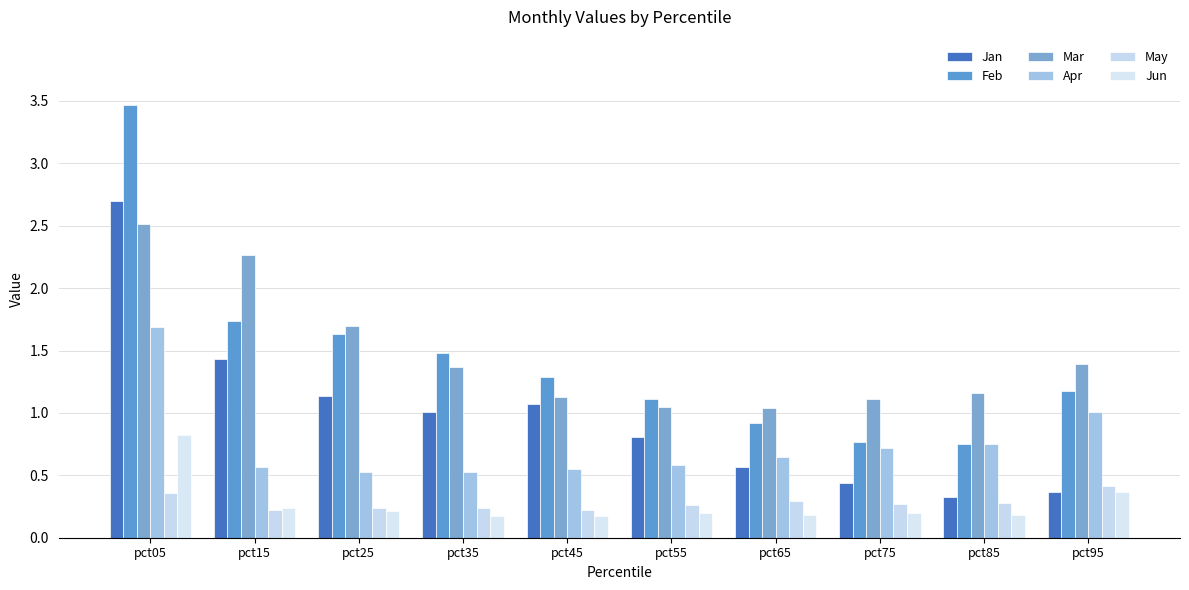

Is it true that Jun equals 0.1 at pct35?

False